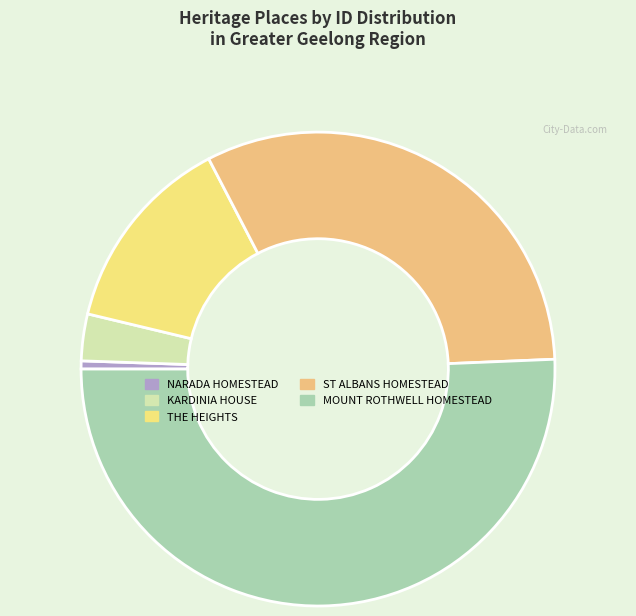

To the nearest percent, what is the average slice percentage?

20%